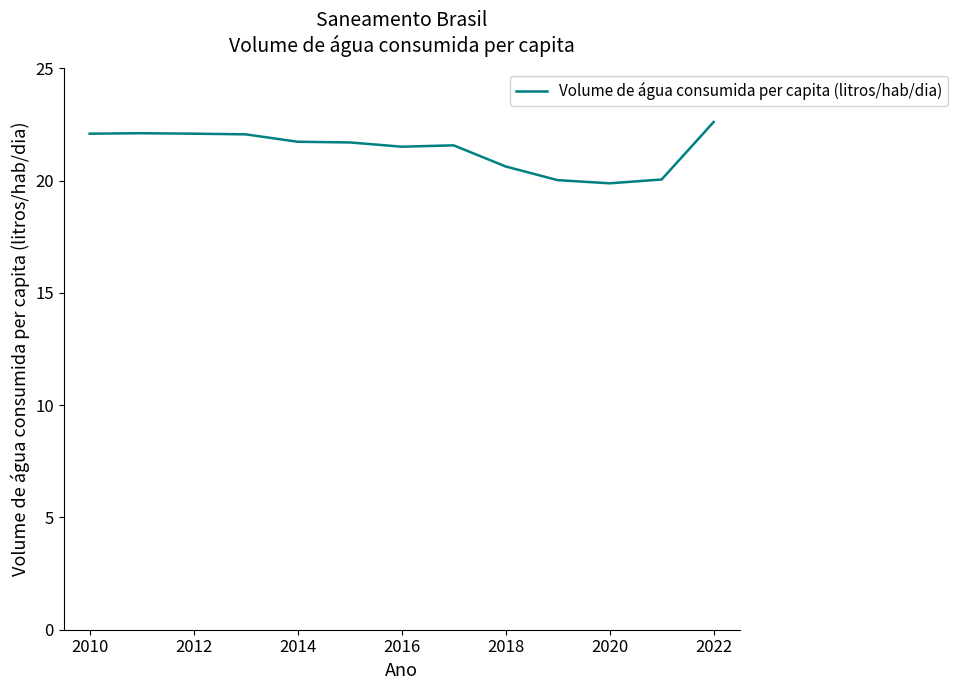

What is the difference between the maximum and minimum values?

2.7